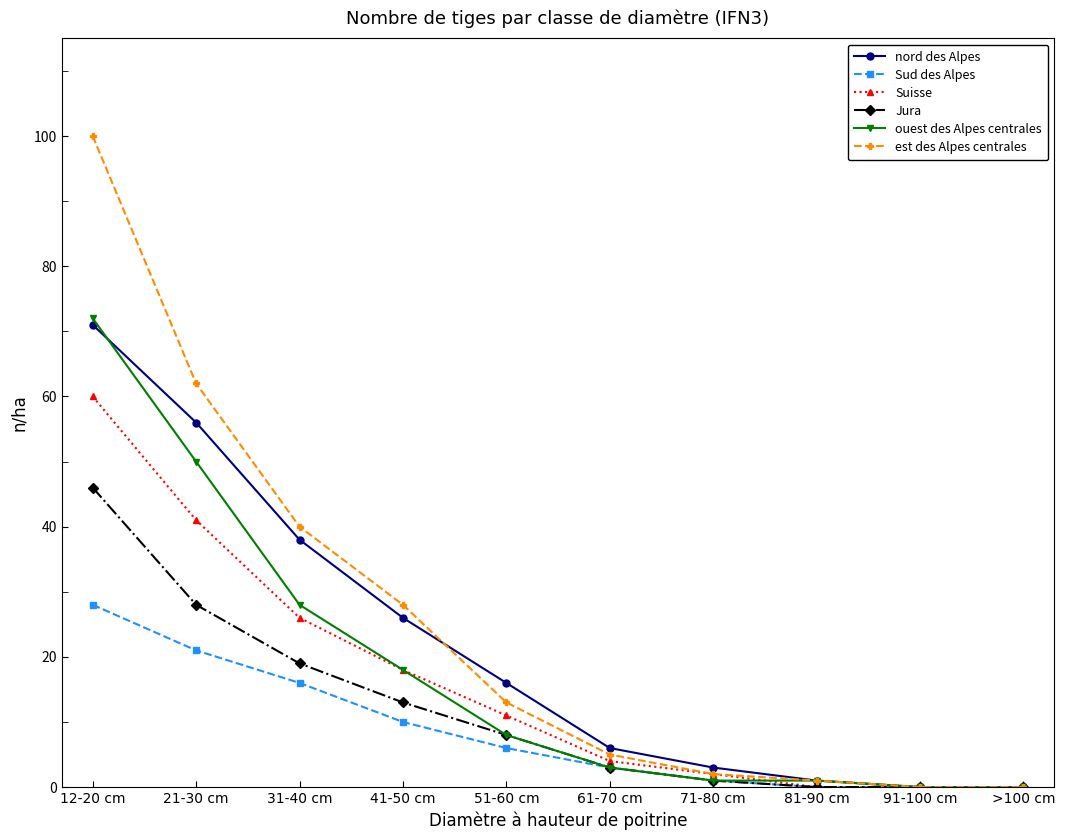

What value does the ouest des Alpes centrales series have at 21-30 cm, to the nearest 10?

50